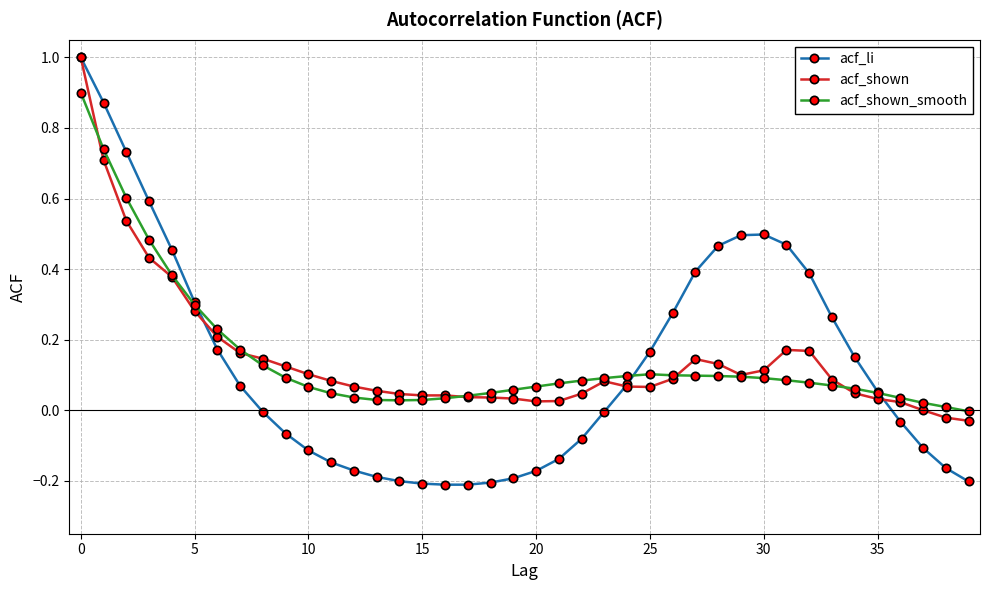

Which series has the widest spread of values?

acf_li